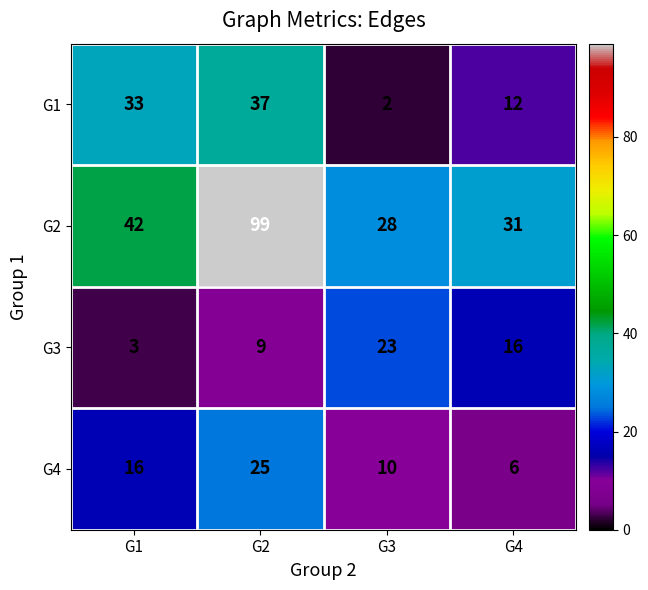

Reading left to right, what are all the values shown in this chart?

G1: G1=33	G2=37	G3=2	G4=12
G2: G1=42	G2=99	G3=28	G4=31
G3: G1=3	G2=9	G3=23	G4=16
G4: G1=16	G2=25	G3=10	G4=6